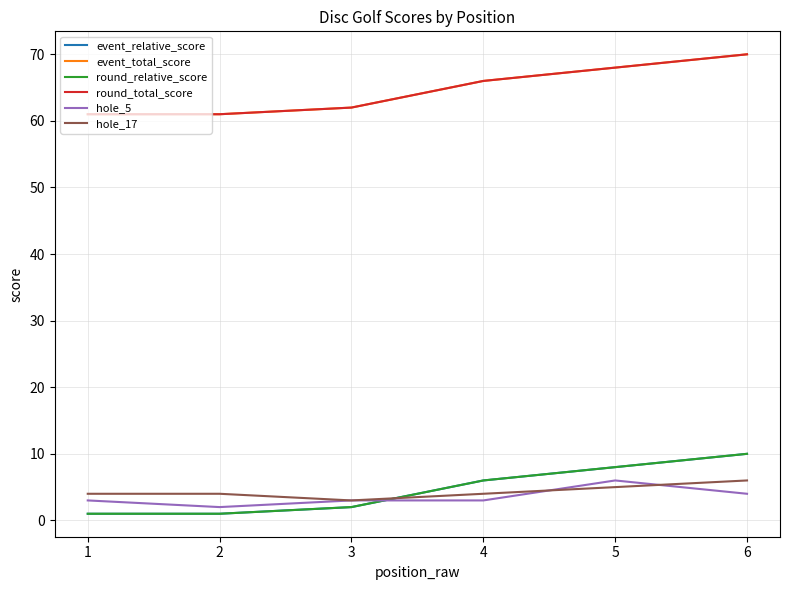

Does the chart display data point markers on the line(s)?

No